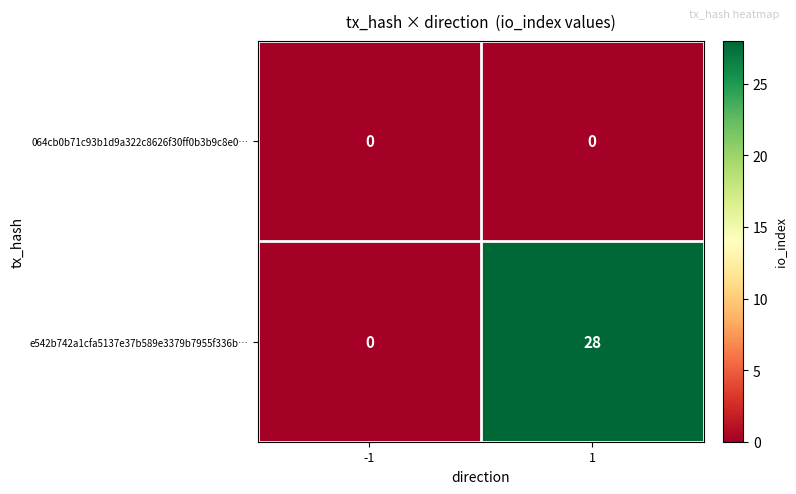

Between -1 and 1, which series saw the biggest shift?

e542b742a1cfa5137e37b589e3379b7955f336b…